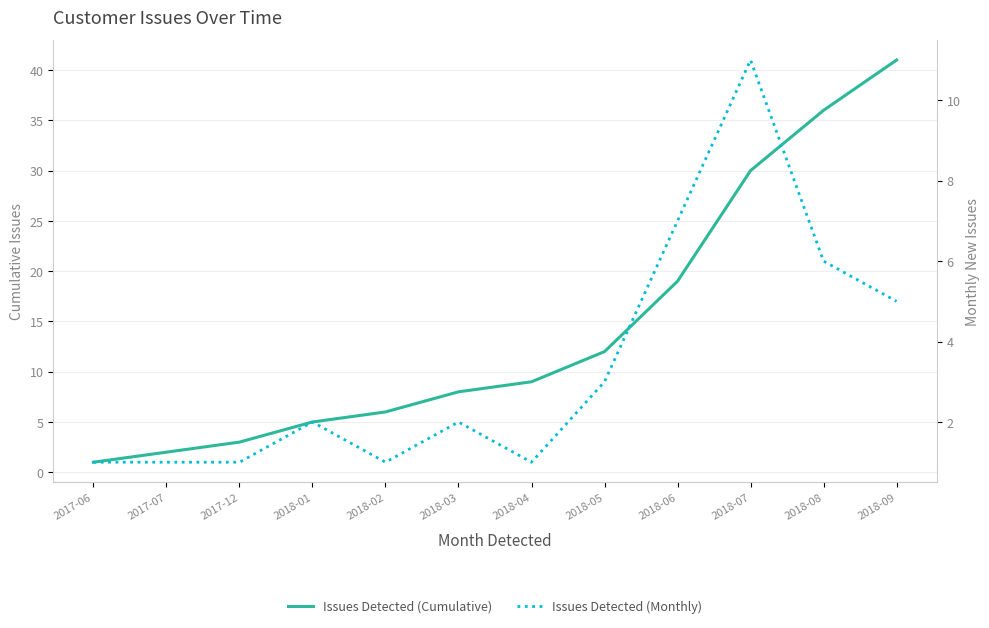

What is the label of the 5th point from the left?

2018-02